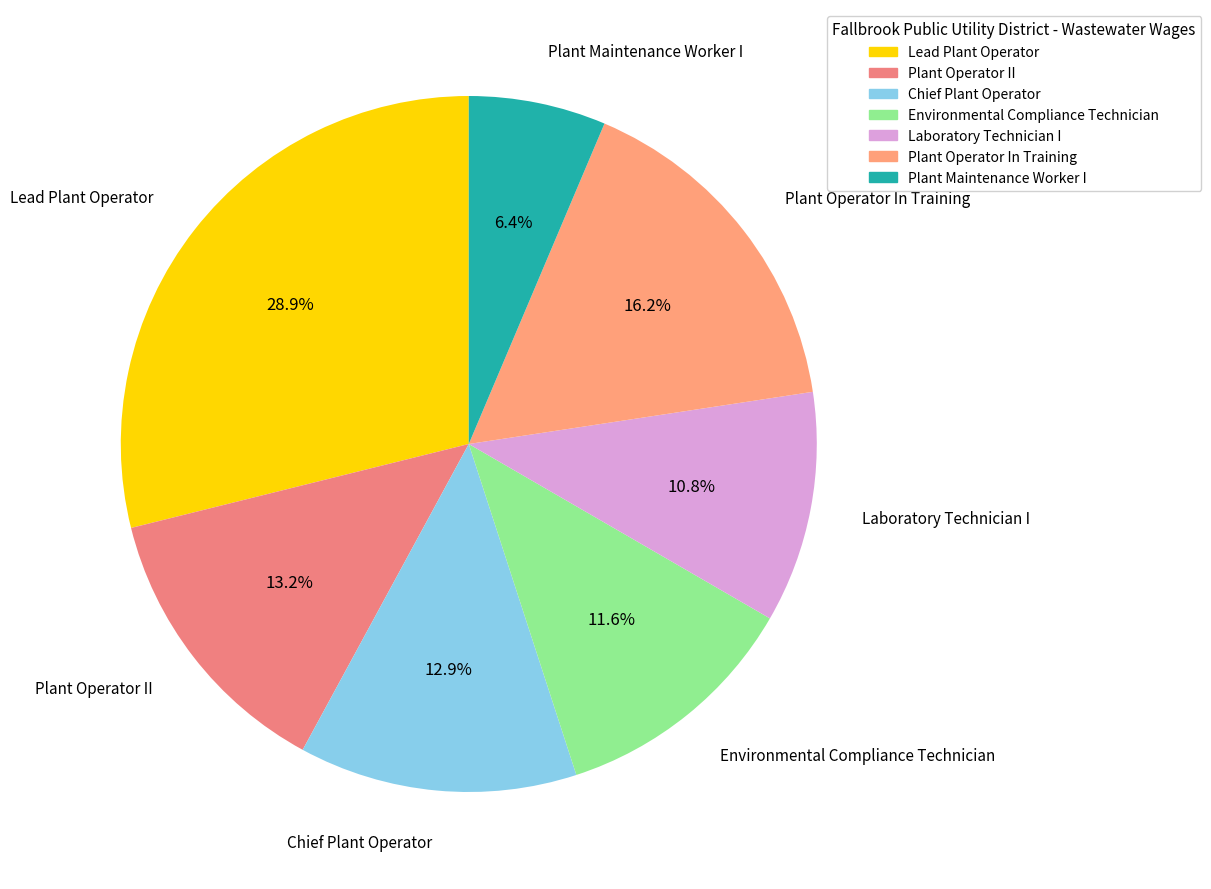

To the nearest percent, what portion does Lead Plant Operator represent?

29%